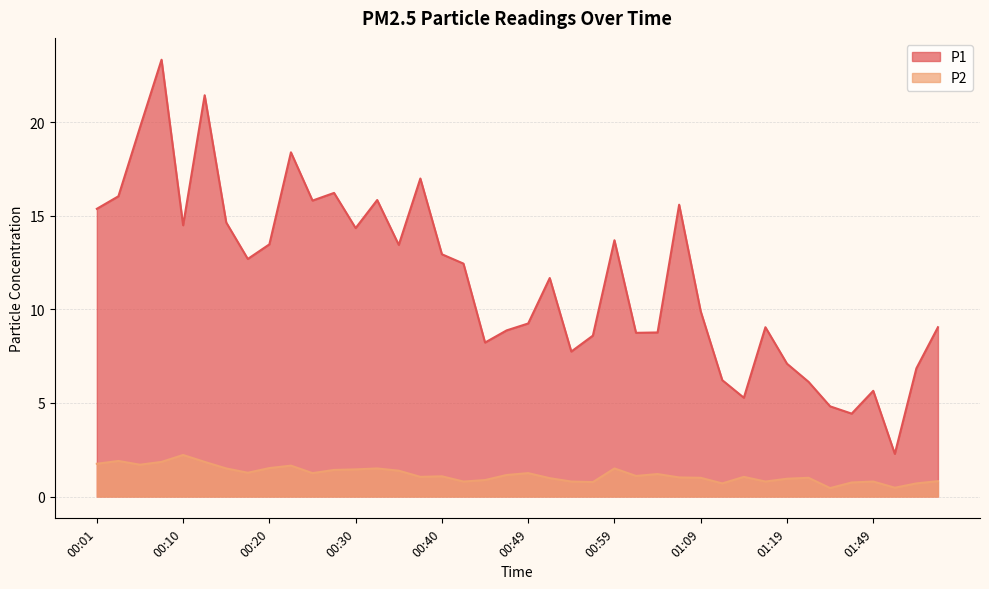

Is the value of P2 at 00:25 greater than the value of P1 at 00:15?

No